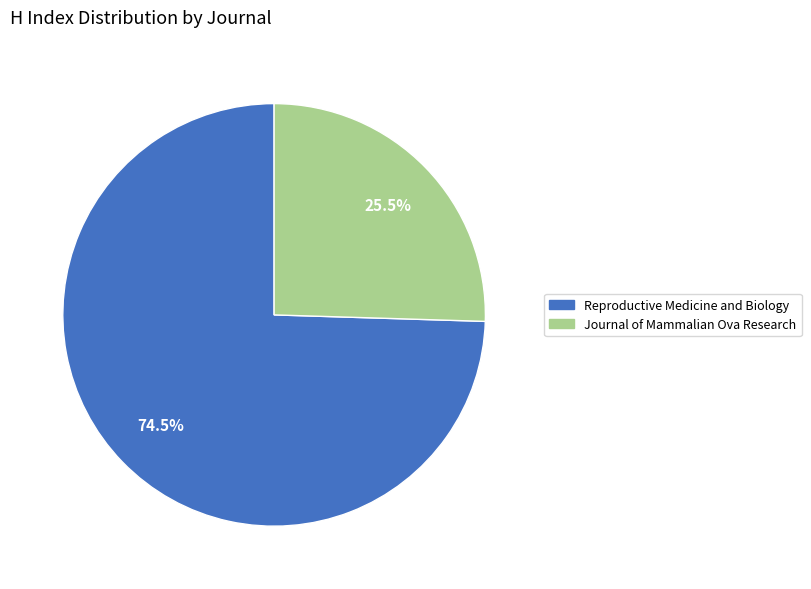

Approximately how many times larger is the value at Reproductive Medicine and Biology compared to Journal of Mammalian Ova Research?

2.9